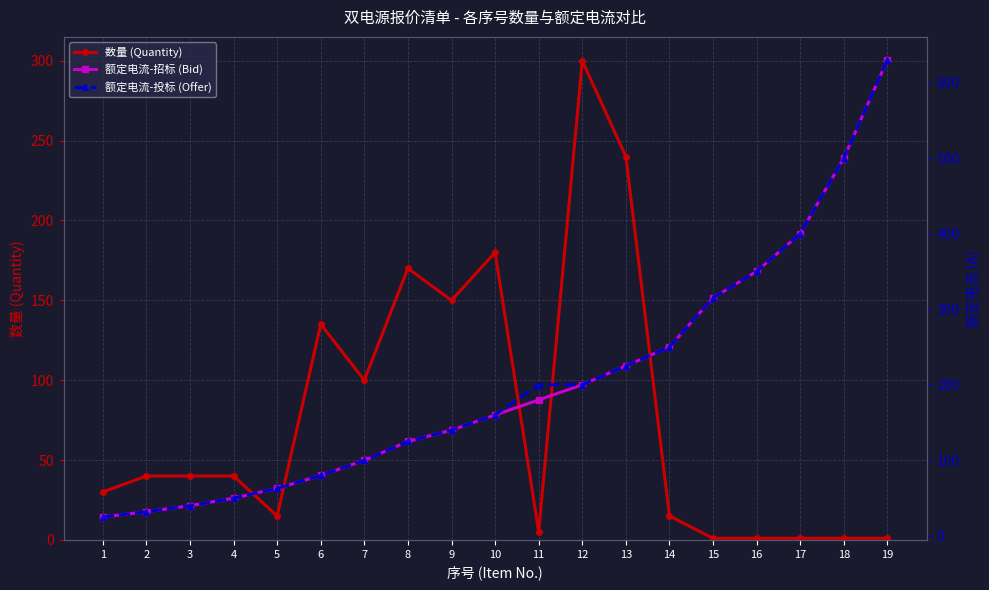

At which label does 额定电流-投标 (Offer) first exceed 160?

11